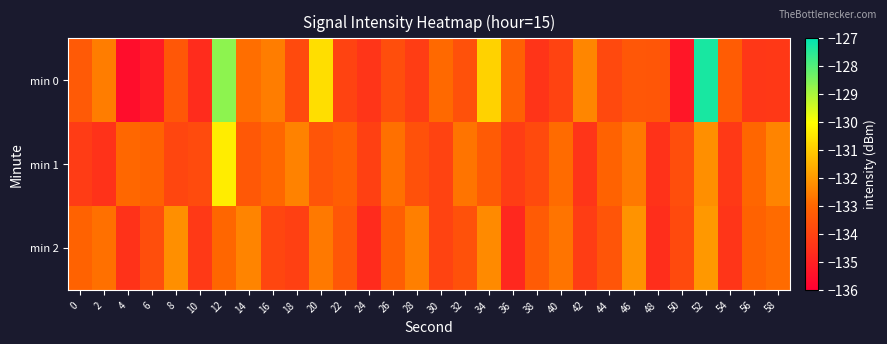

Rank the series by their average value, from highest to lowest.

min 0, min 1, min 2